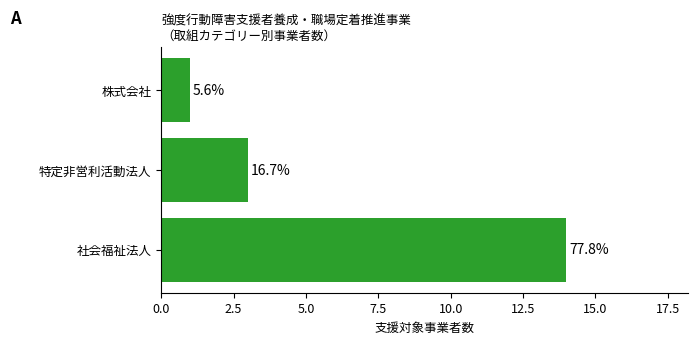

How many bars are there in total?

3